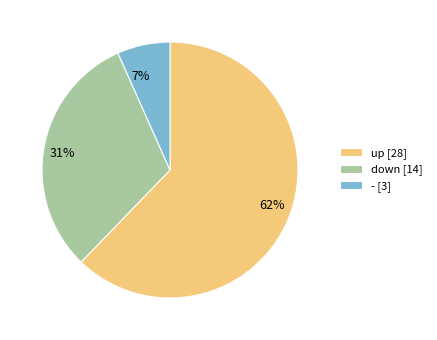

Which slice is the smallest?

-